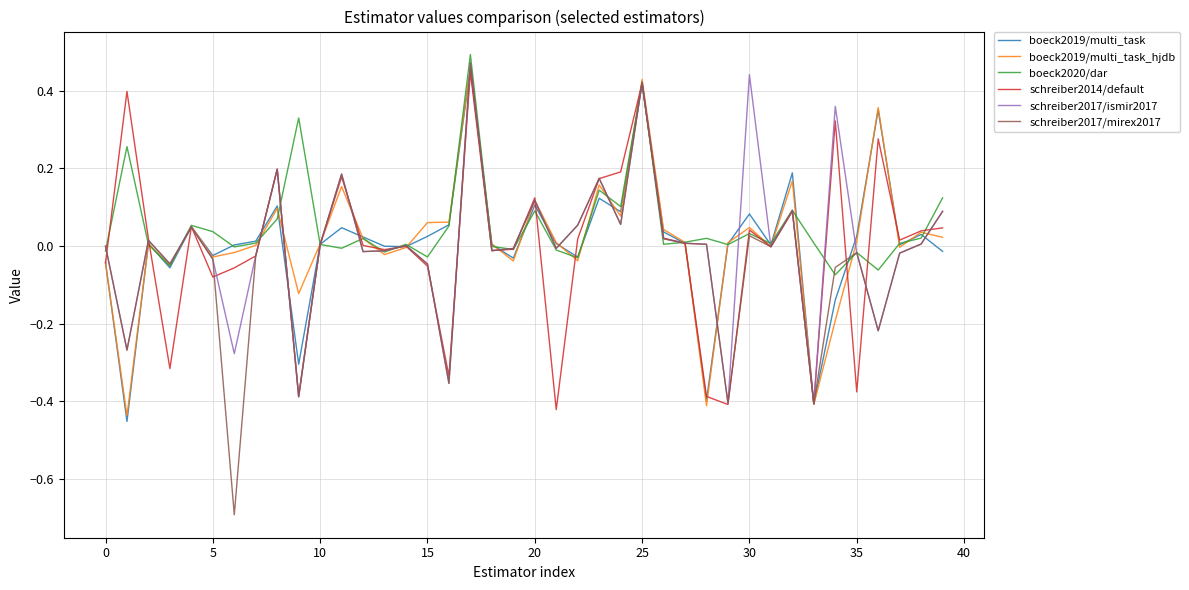

What is the lowest value of the schreiber2017/mirex2017 series?

-0.7